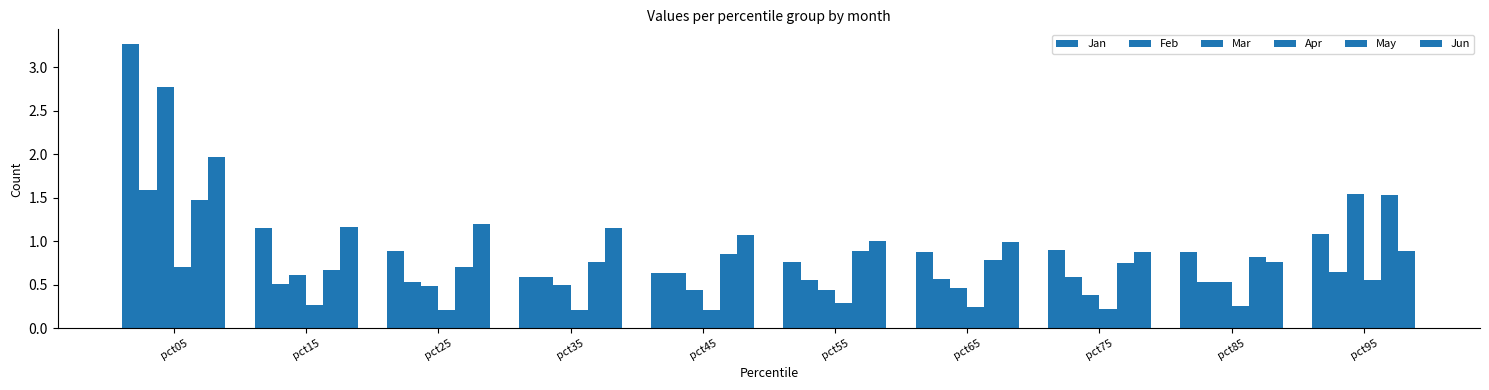

Which series has the largest range (max minus min)?

Jan